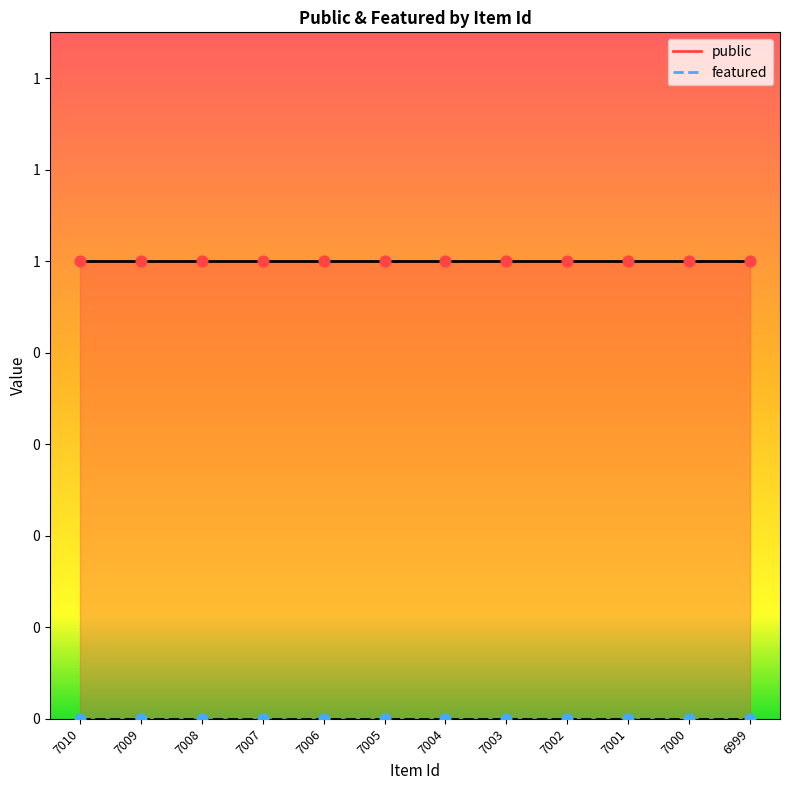

Is the value of featured at 6999 greater than the value of public at 7001?

No